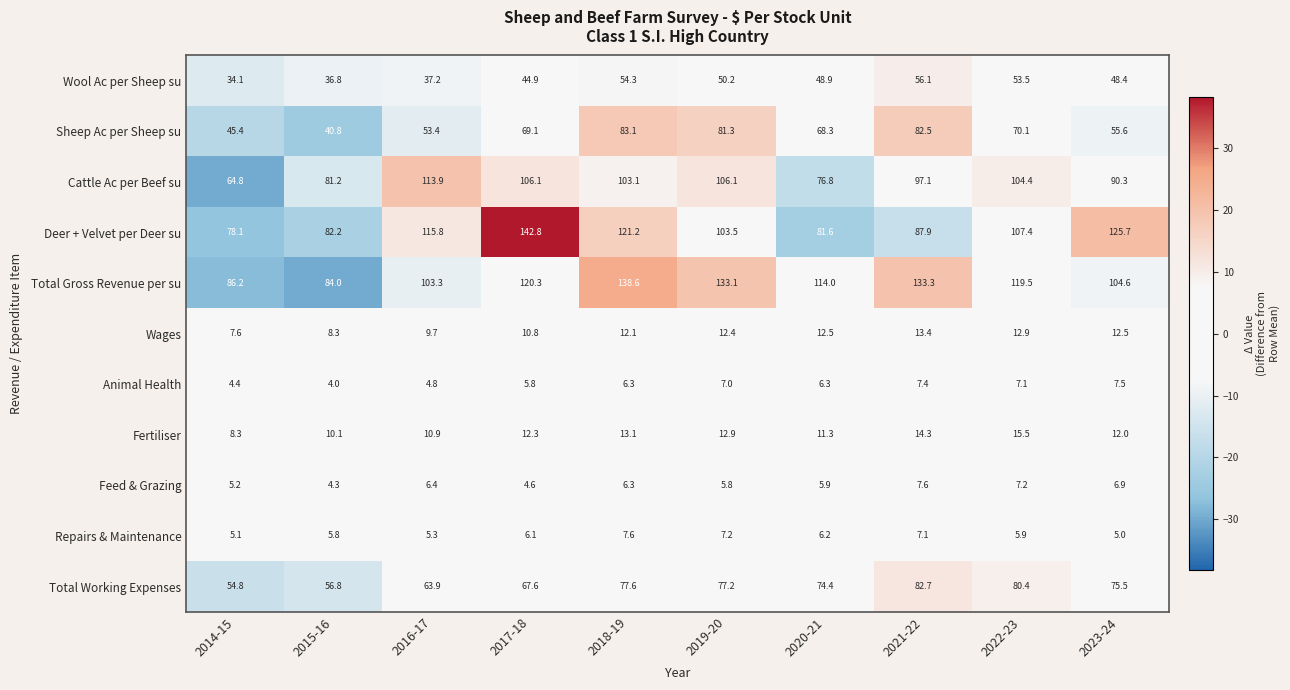

At which label is Wages closest to 10?

2016-17